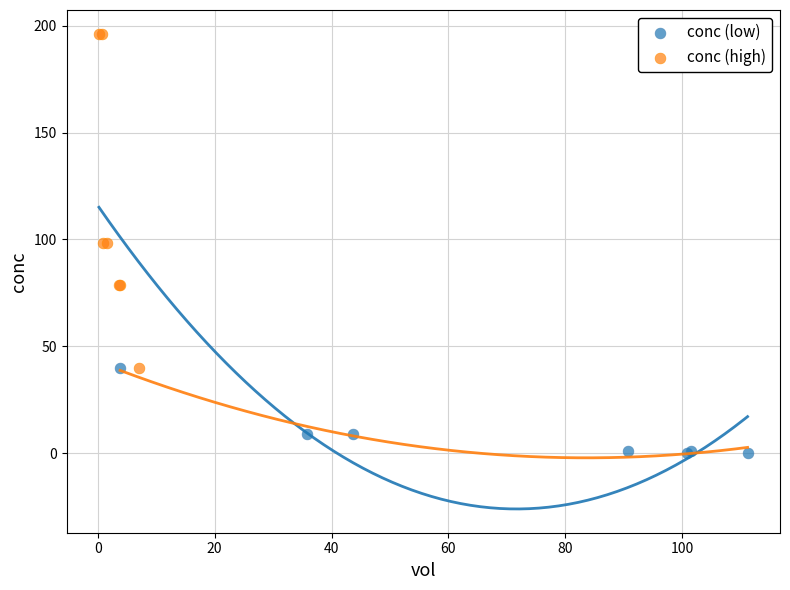

Which series contains the highest Y value?

conc (high)